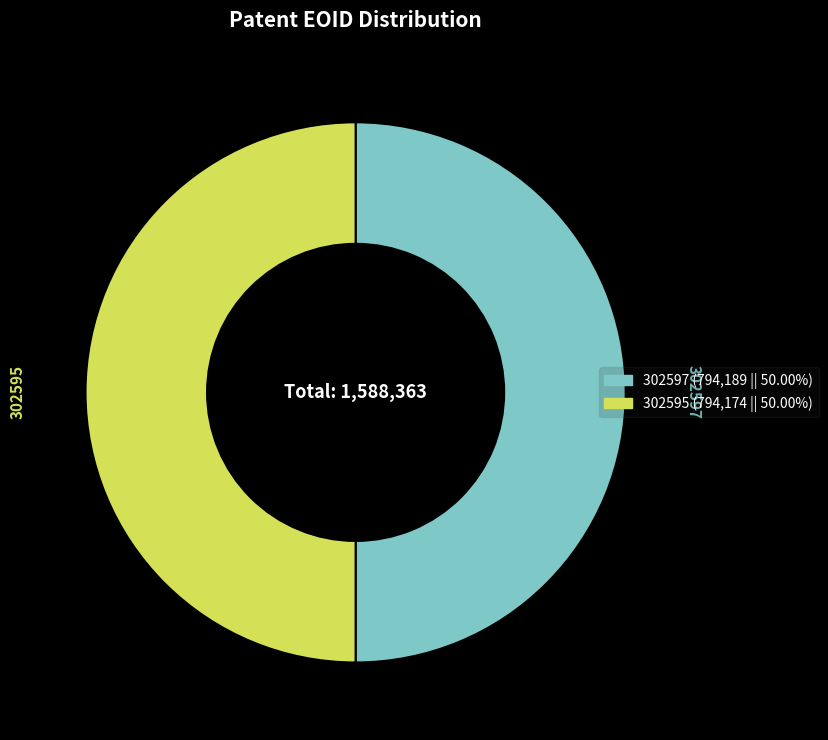

Approximately how many times larger is the value at 302597 compared to 302595?

1.0